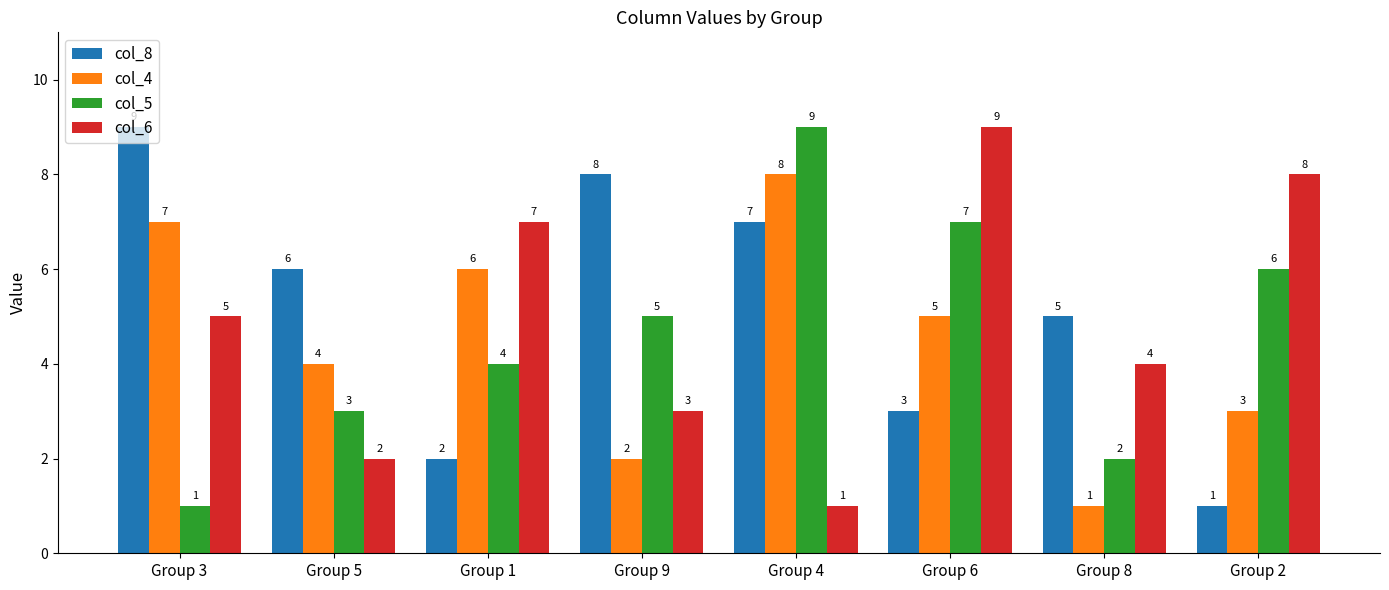

True or false: col_5 has a value of 3 at Group 5.

True